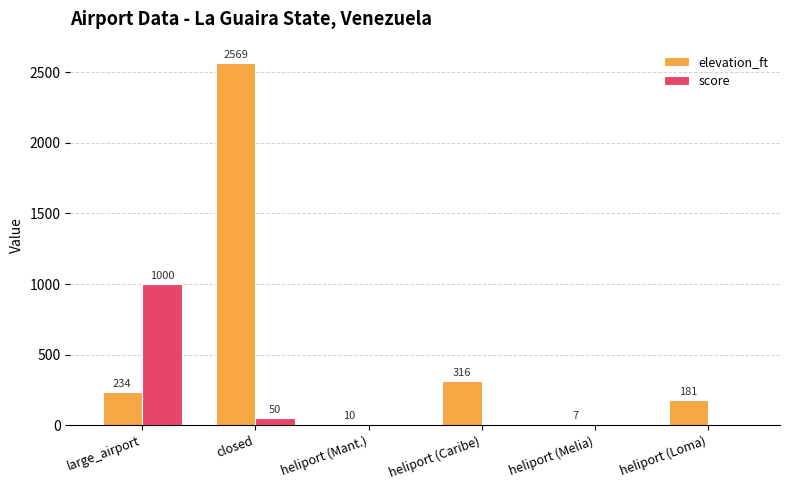

Reading right to left, what are all the values shown in this chart?

elevation_ft: heliport (Loma)=181	heliport (Melia)=7	heliport (Caribe)=316	heliport (Mant.)=10	closed=2569	large_airport=234
score: heliport (Loma)=0	heliport (Melia)=0	heliport (Caribe)=0	heliport (Mant.)=0	closed=50	large_airport=1000